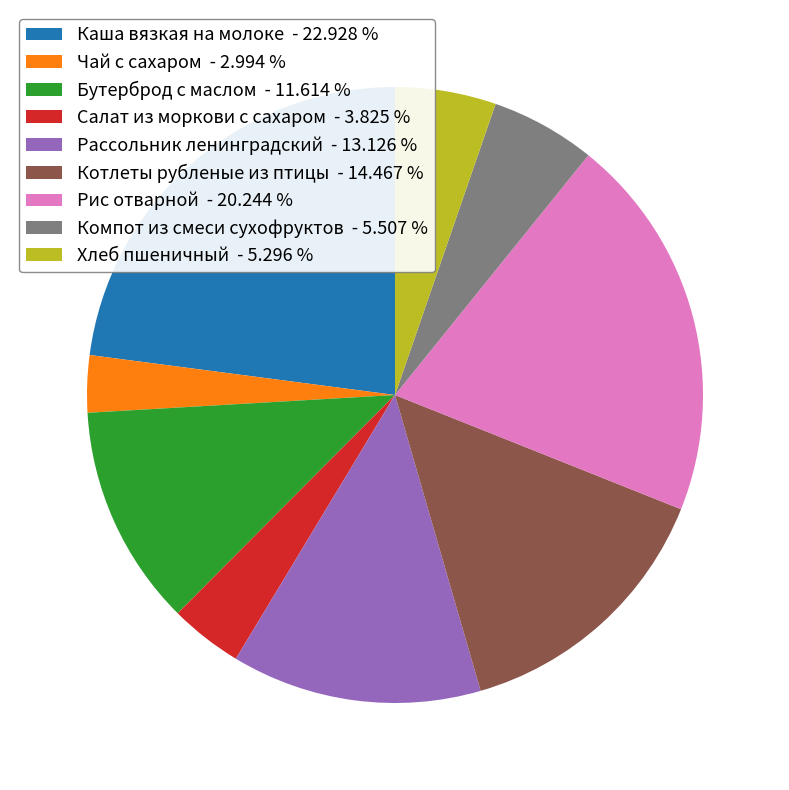

Between Компот из смеси сухофруктов - 5.507 % and Бутерброд с маслом - 11.614 %, which is larger?

Бутерброд с маслом - 11.614 %